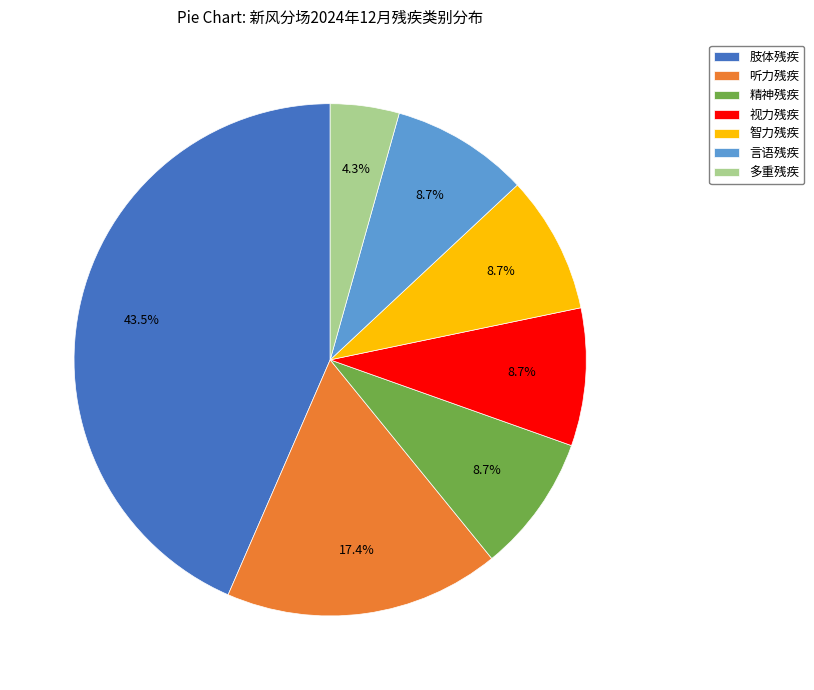

What percentage is the 智力残疾 slice, to the nearest percent?

9%